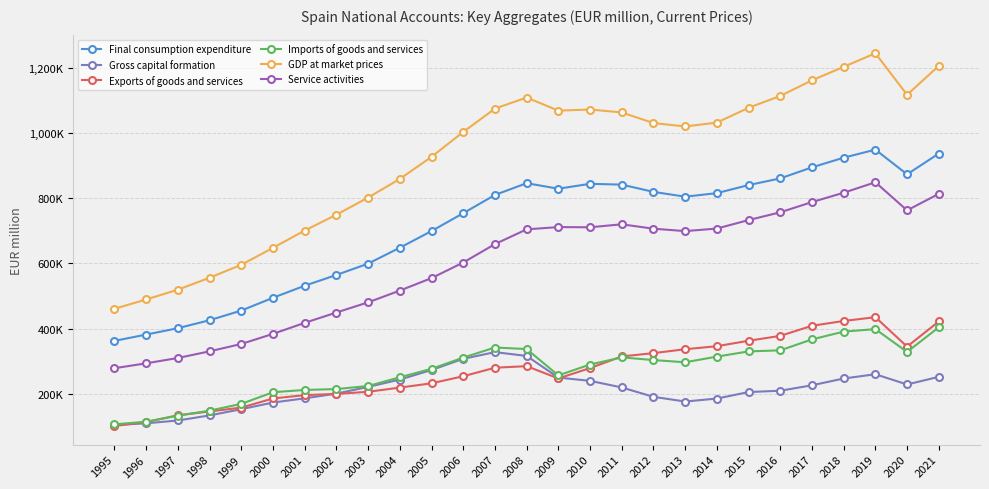

What is the difference between the maximum and minimum values in the Service activities series?

571206